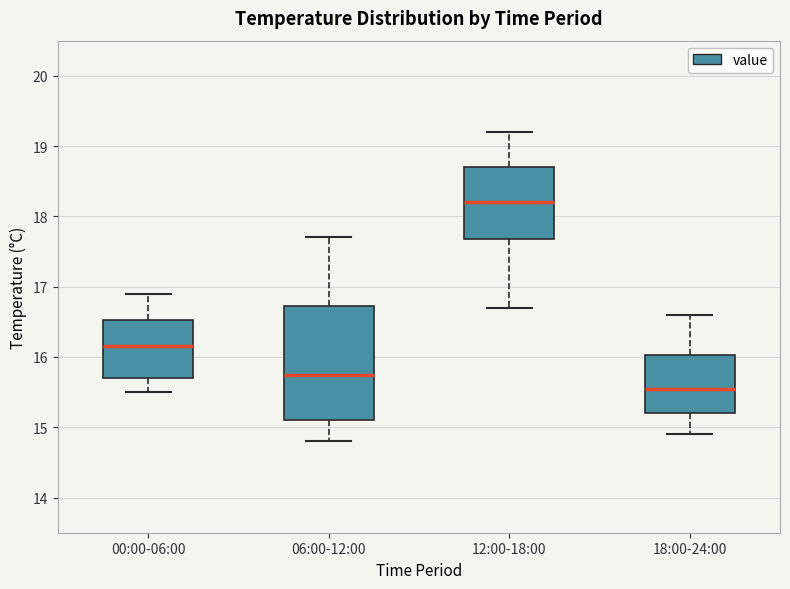

Reading left to right, transcribe this box plot: for each box, give where its median line is, the range the box spans, and where its two whiskers end, as read against the y-axis. The values are not printed on the chart, so give them approximately, as read against the axis.

00:00-06:00: median 16.2, box 15.7 to 16.5, whiskers 15.5 to 16.9
06:00-12:00: median 15.8, box 15.1 to 16.7, whiskers 14.8 to 17.7
12:00-18:00: median 18.2, box 17.7 to 18.7, whiskers 16.7 to 19.2
18:00-24:00: median 15.6, box 15.2 to 16.0, whiskers 14.9 to 16.6